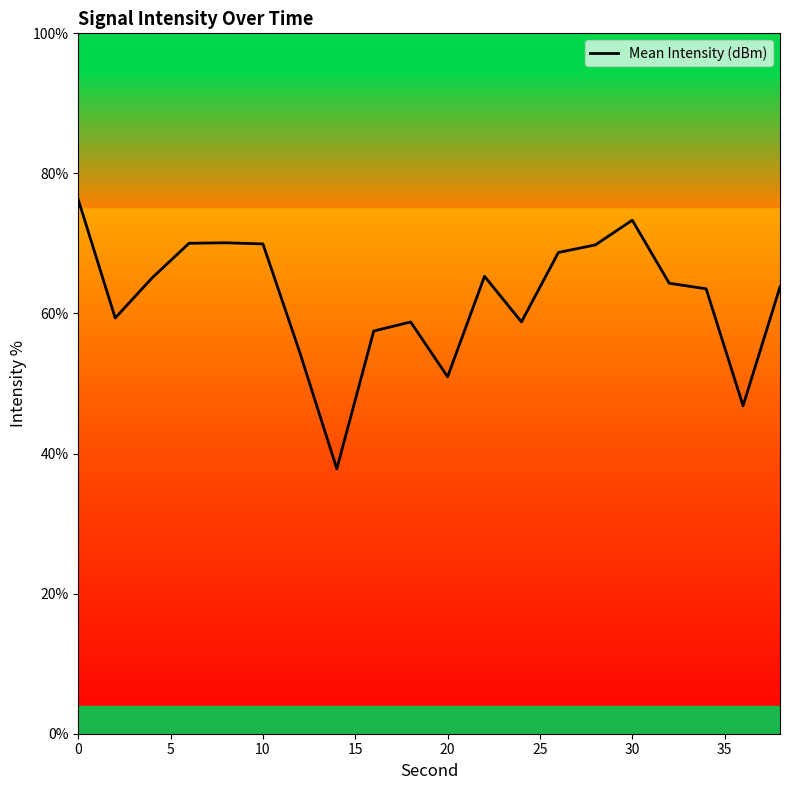

What is the smallest value displayed?

37.8